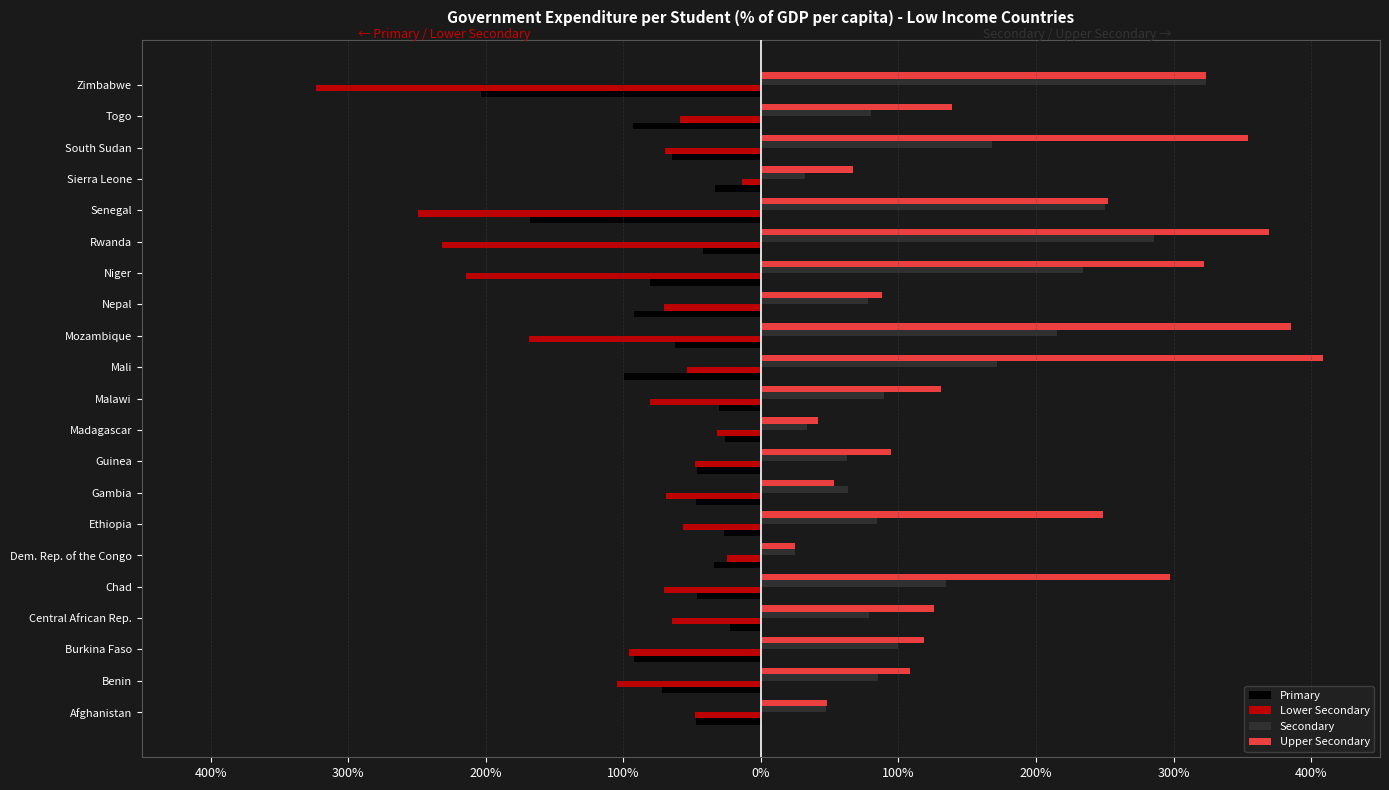

What are all the series names shown in the legend?

Primary, Lower Secondary, Secondary, Upper Secondary